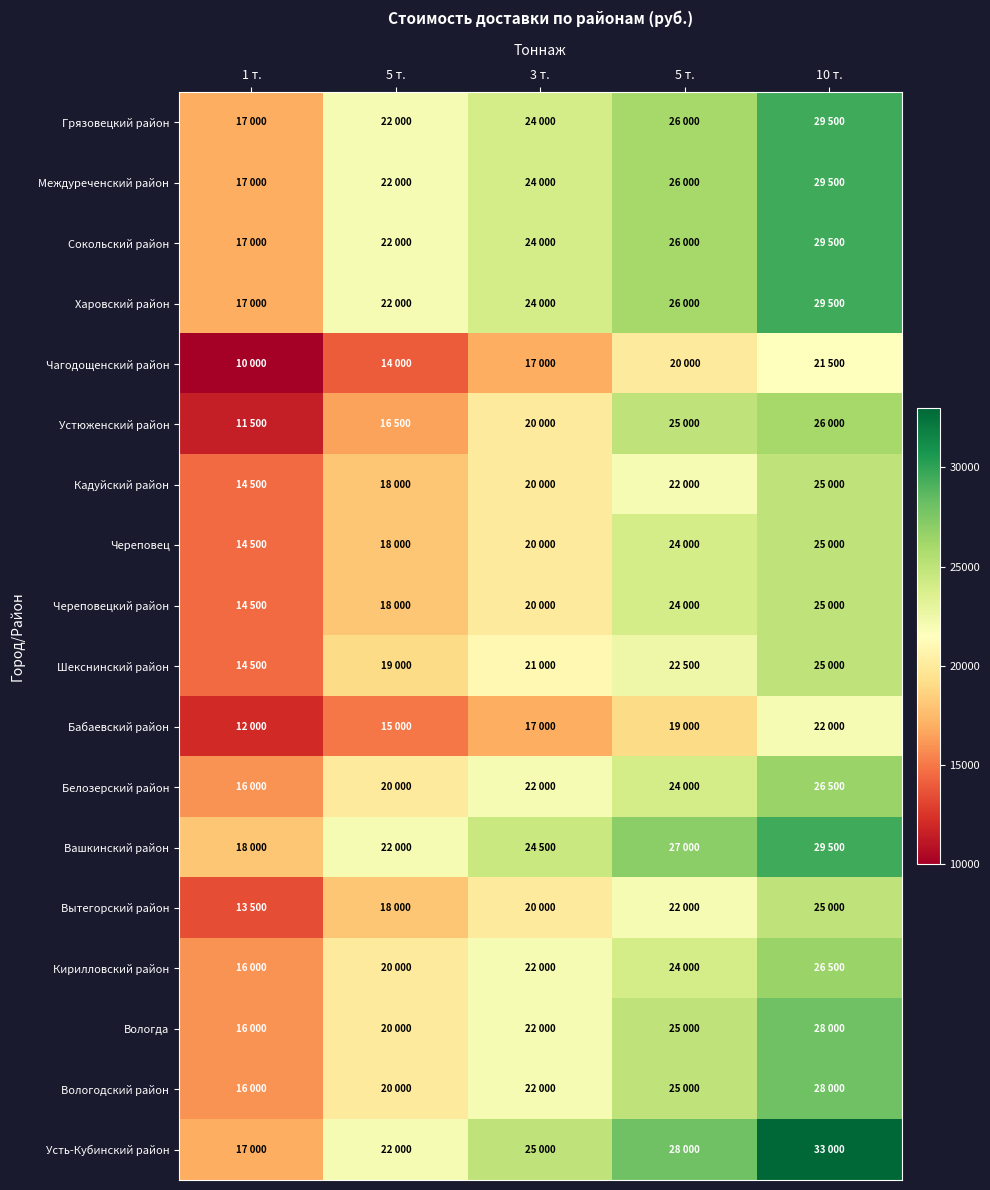

At which category is the sum across all series the highest?

10 т.